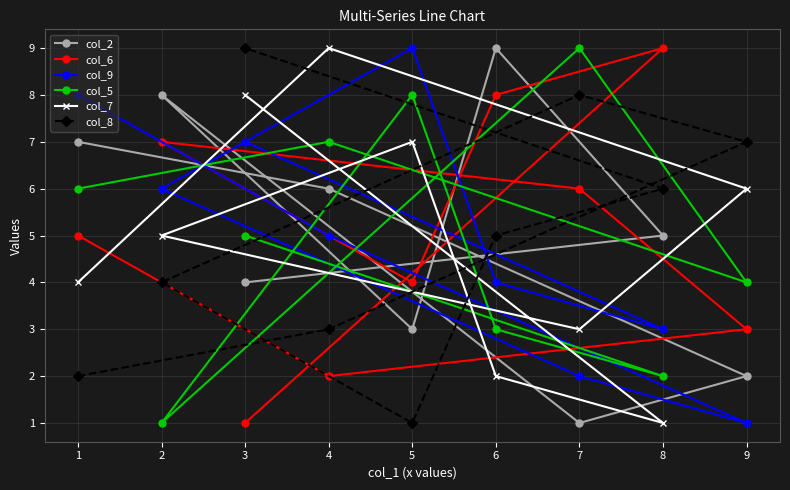

What is the value of the col_8 point at the 9th from the left?

7